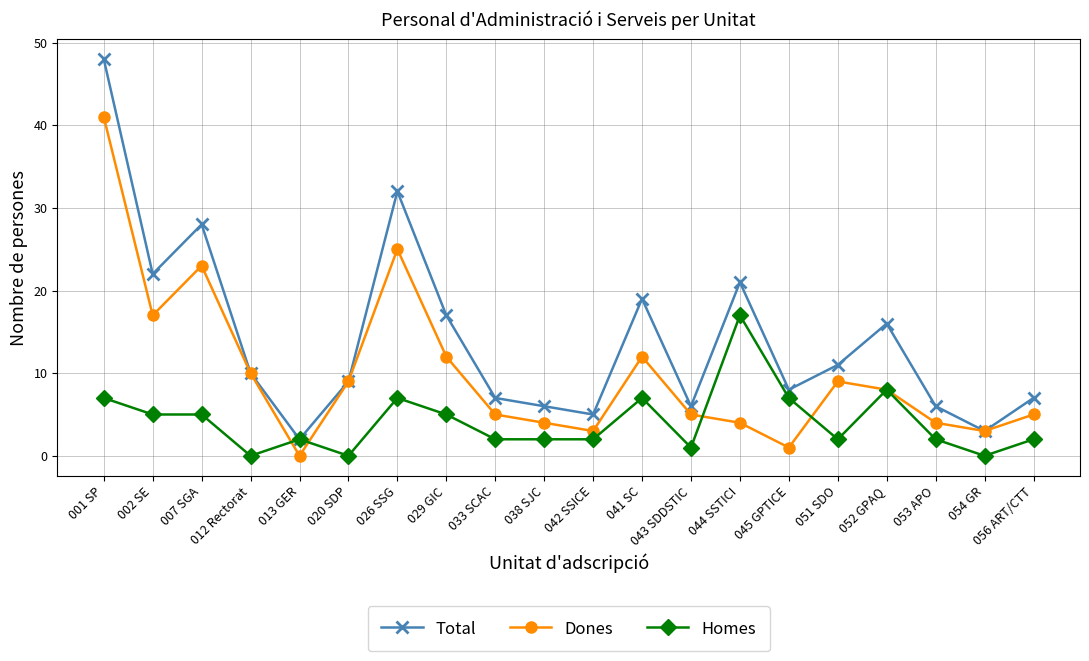

At which label does Dones reach its peak?

001 SP